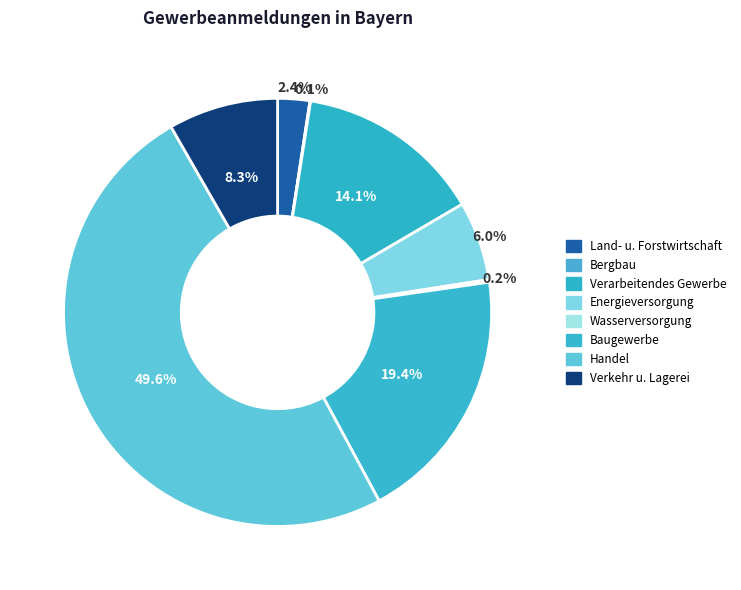

Approximately how many times larger is the value at Verkehr u. Lagerei compared to Baugewerbe?

0.4